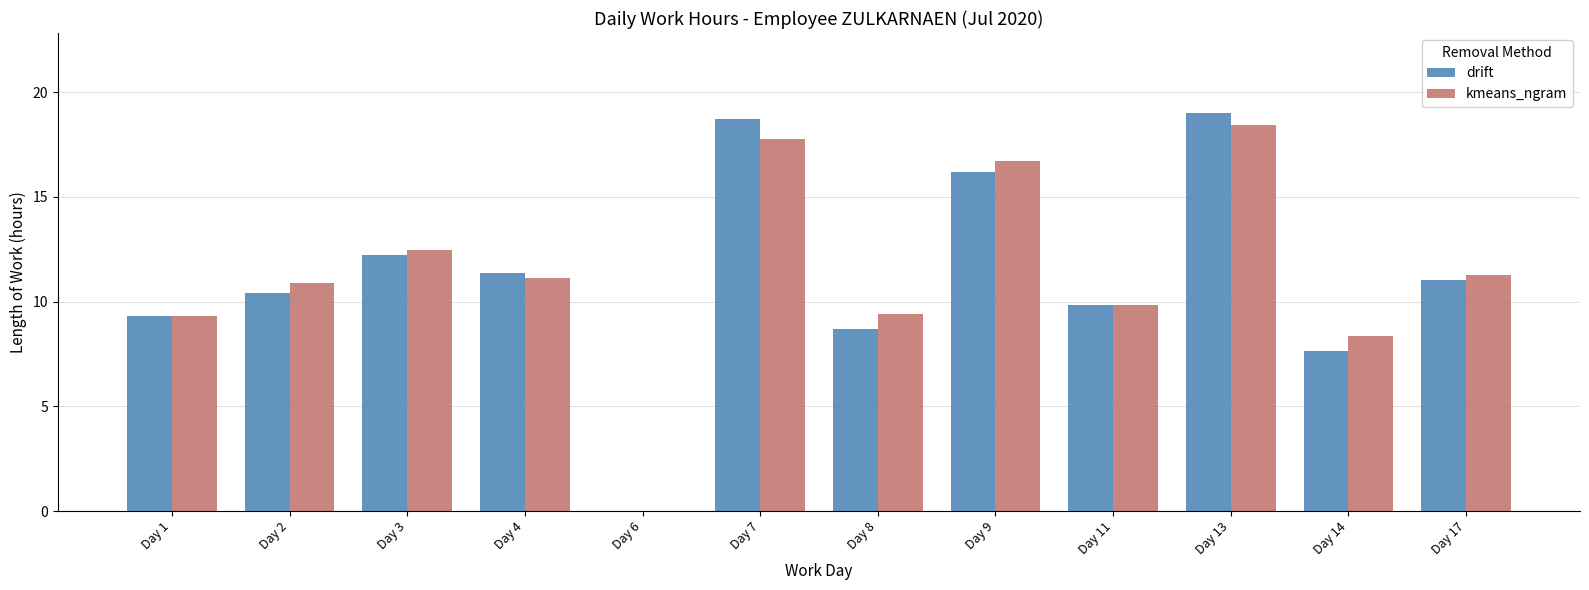

What is the sum of the drift values at Day 1 and Day 4?

20.7